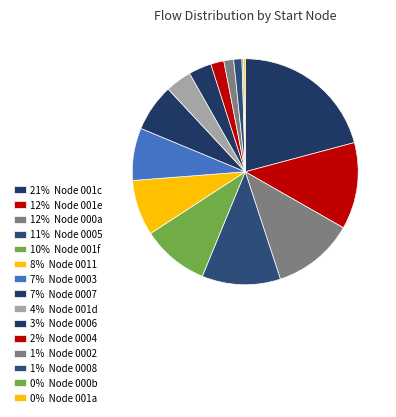

To the nearest percent, what is the difference between the largest and smallest slice percentages?

21%